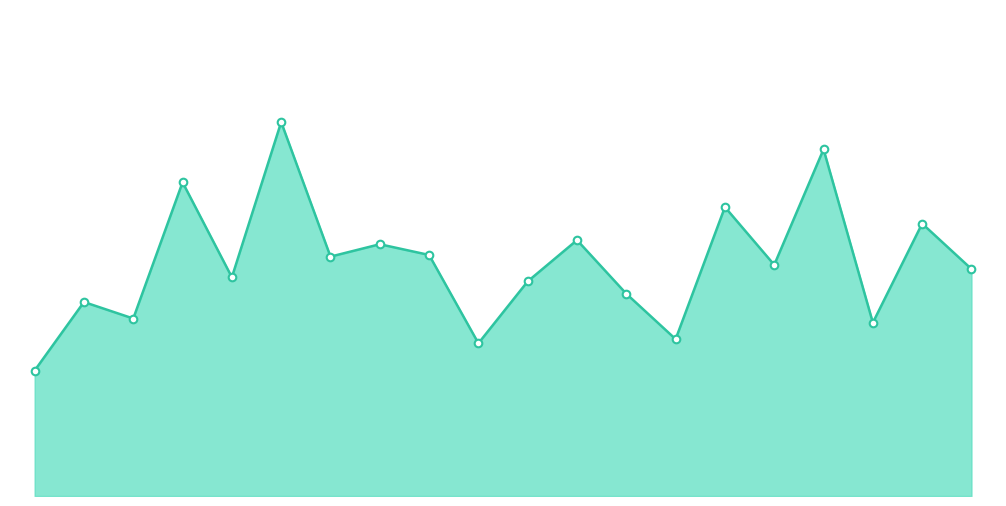

Is this an area chart (filled region under the line)?

Yes